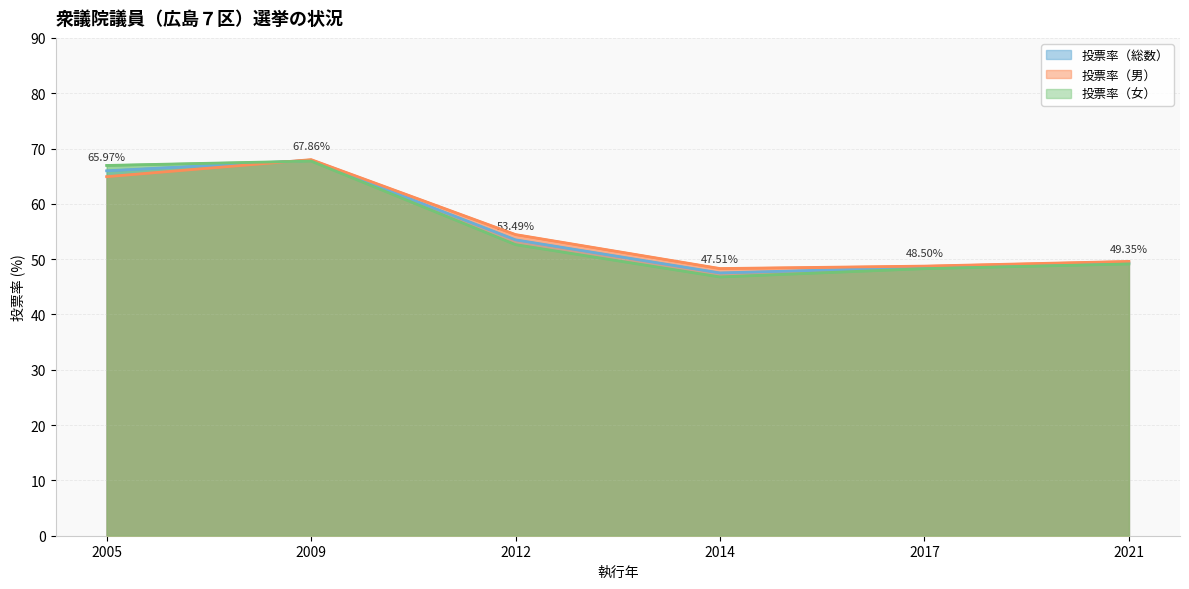

What is the greatest value displayed?

68.0